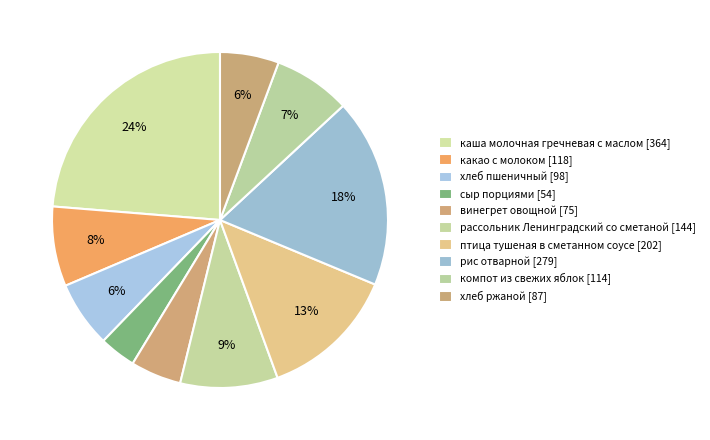

What is the ratio of the value at рис отварной to the value at рассольник Ленинградский со сметаной?

1.9